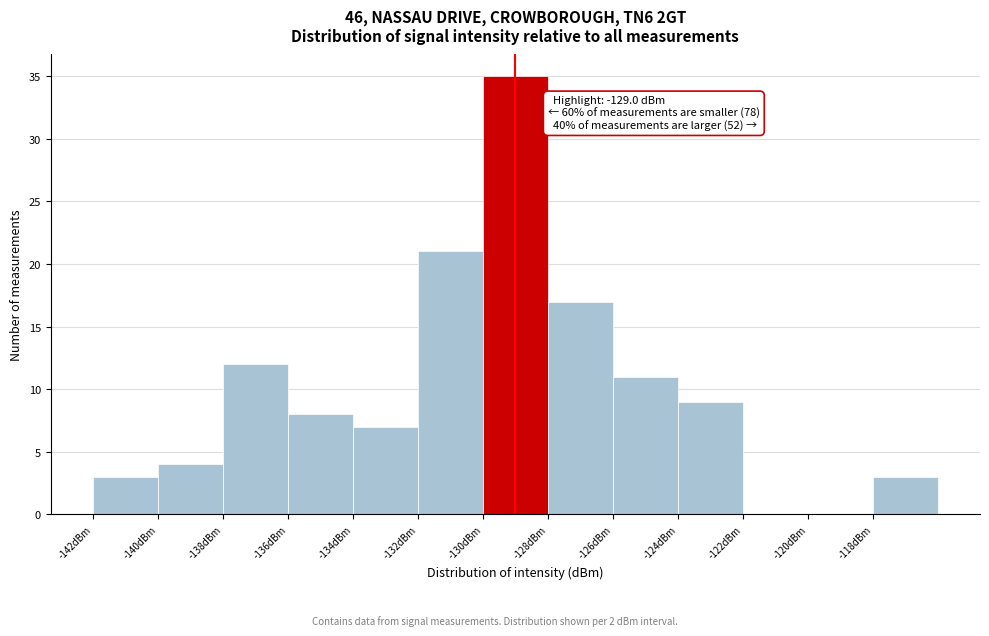

Over which range of the x-axis is the bar tallest?

-130 to -128